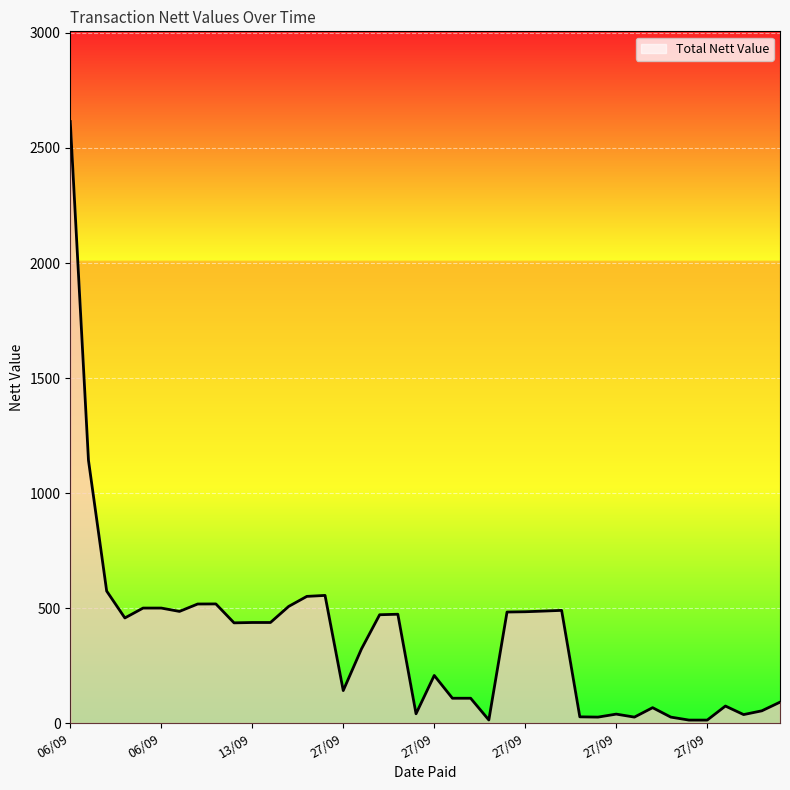

What is the difference between the maximum and minimum values?

2601.8